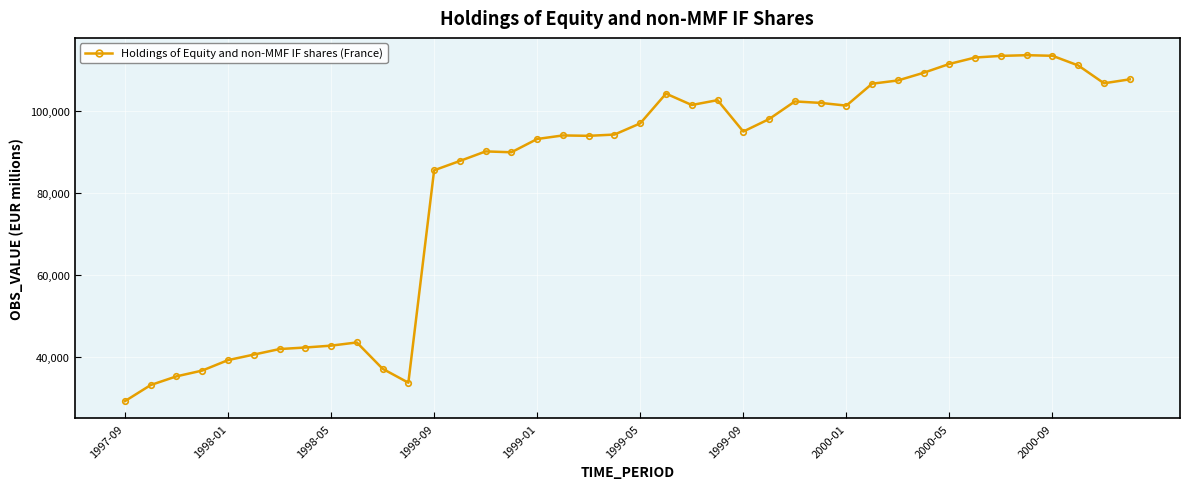

What is the greatest value displayed?

113713